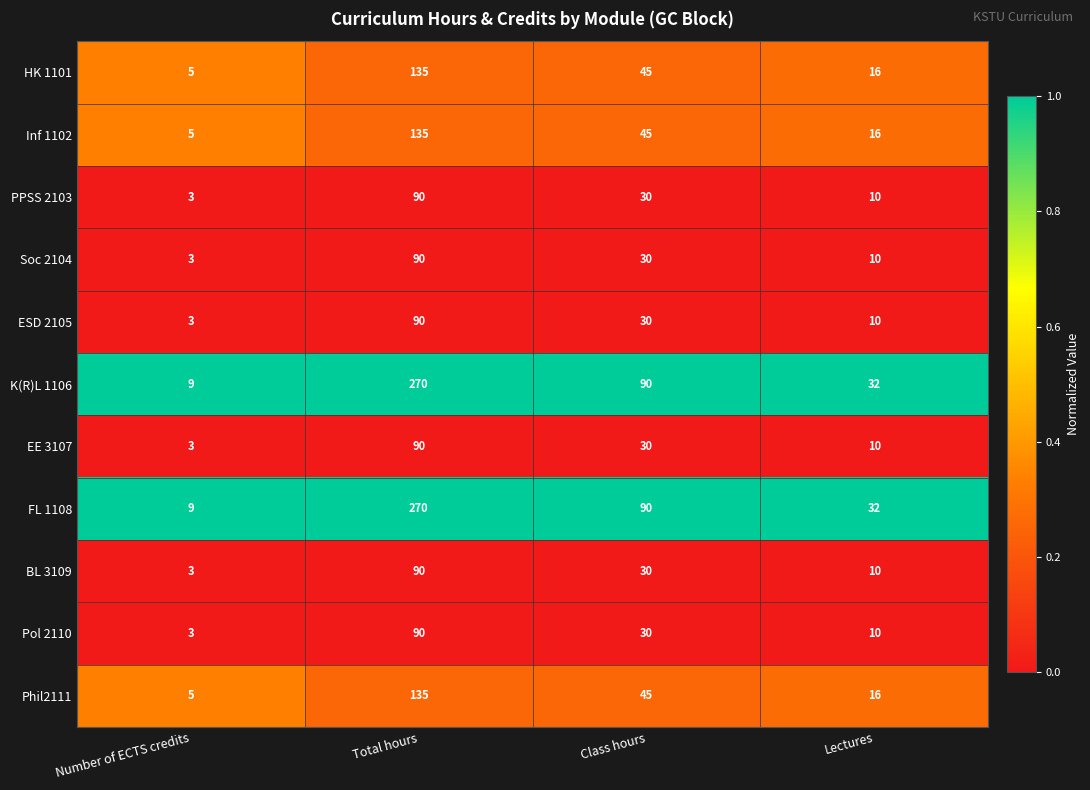

Where is HK 1101 nearest to the value 70?

Class hours